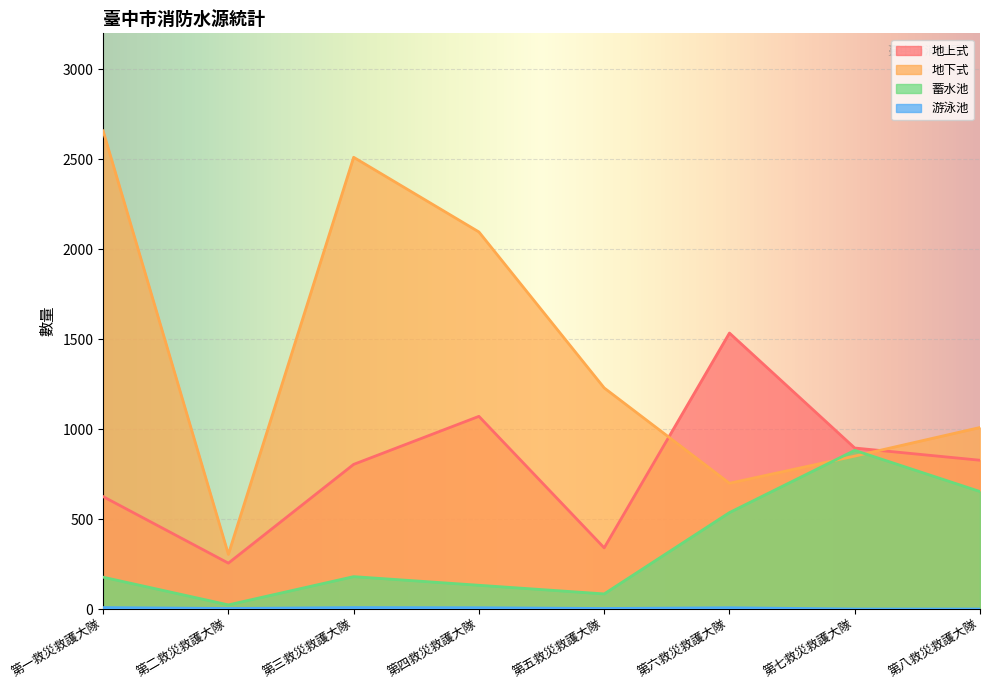

List the series in order of their overall mean, highest first.

地下式, 地上式, 蓄水池, 游泳池